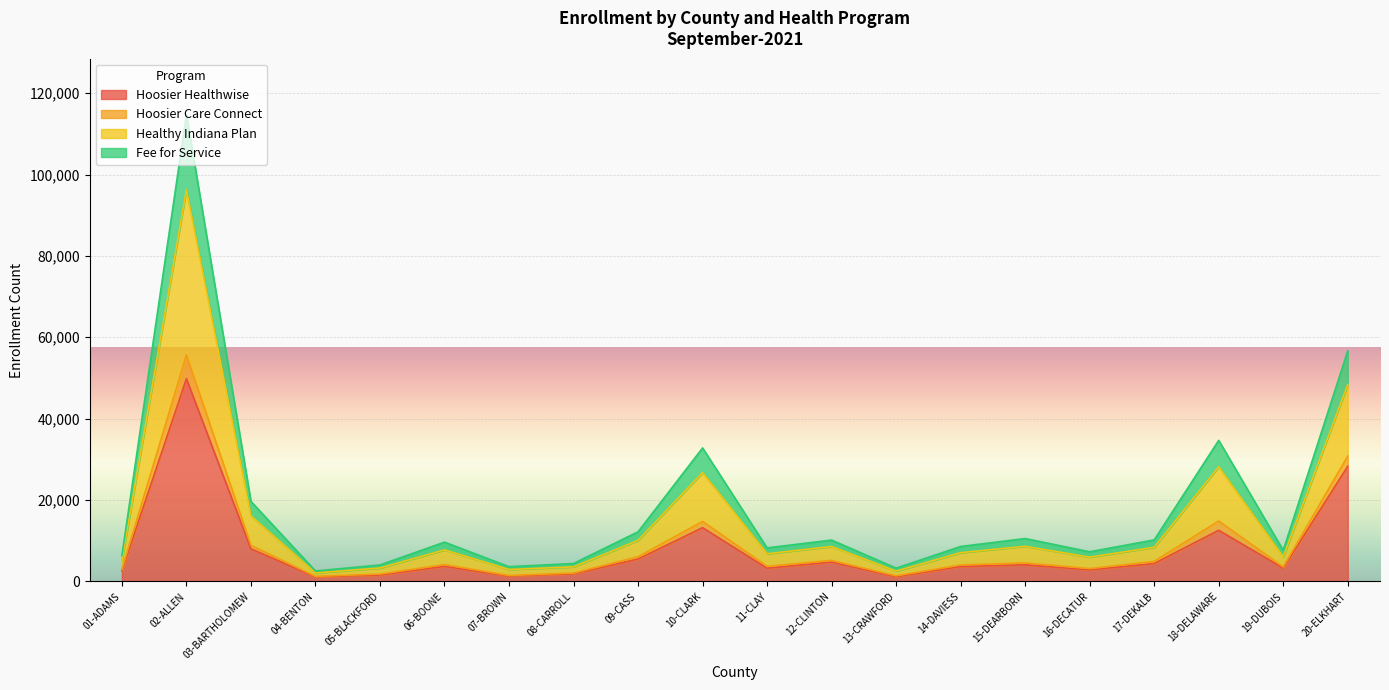

What is the maximum value shown in the chart?

114698